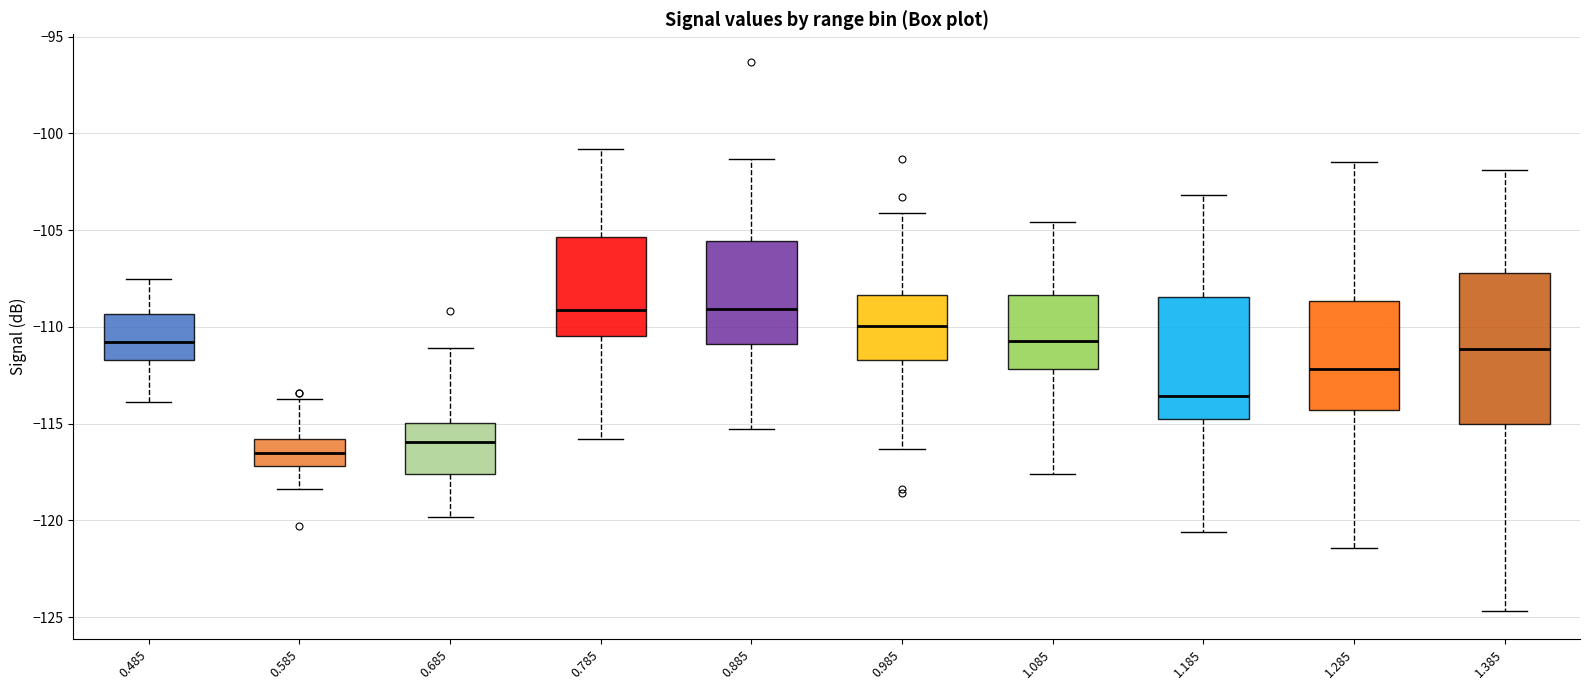

Reading left to right, transcribe this box plot: for each box, give where its median line is, the range the box spans, and where its two whiskers end, as read against the y-axis. The values are not printed on the chart, so give them approximately, as read against the axis.

0.485: median -111.0, box -111.5 to -109.5, whiskers -114.0 to -107.5
0.585: median -116.5, box -117.0 to -116.0, whiskers -118.5 to -113.5
0.685: median -116.0, box -117.5 to -115.0, whiskers -120.0 to -111.0
0.785: median -109.0, box -110.5 to -105.5, whiskers -116.0 to -101.0
0.885: median -109.0, box -111.0 to -105.5, whiskers -115.5 to -101.5
0.985: median -110.0, box -111.5 to -108.5, whiskers -116.5 to -104.0
1.085: median -110.5, box -112.0 to -108.5, whiskers -117.5 to -104.5
1.185: median -113.5, box -115.0 to -108.5, whiskers -120.5 to -103.0
1.285: median -112.0, box -114.5 to -108.5, whiskers -121.5 to -101.5
1.385: median -111.0, box -115.0 to -107.0, whiskers -124.5 to -102.0